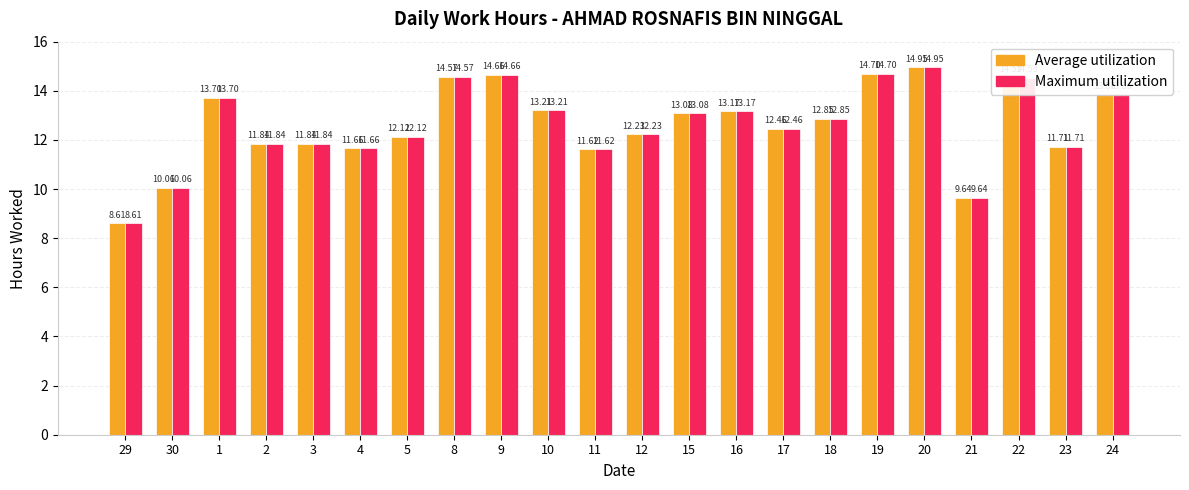

At how many categories does at least one series exceed 10?

20